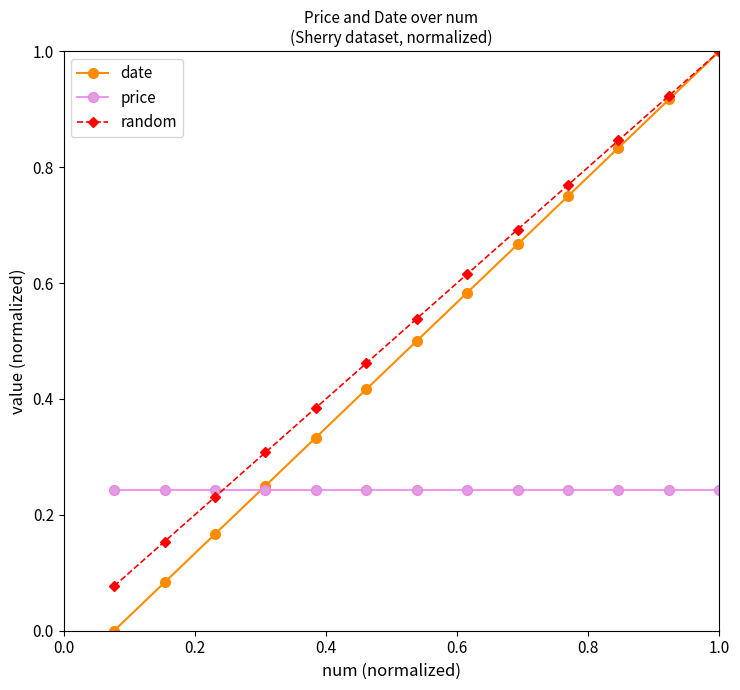

Which series has the largest range (max minus min)?

date